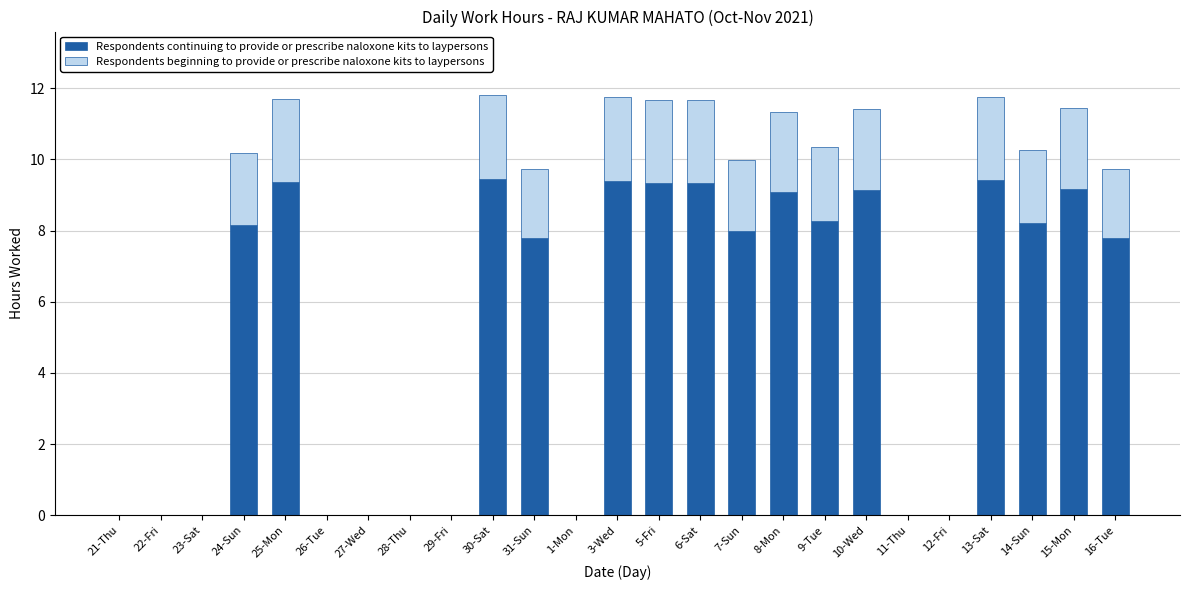

What is the sum of the Respondents continuing to provide or prescribe naloxone kits to laypersons values at 21-Thu and 3-Wed?

9.4